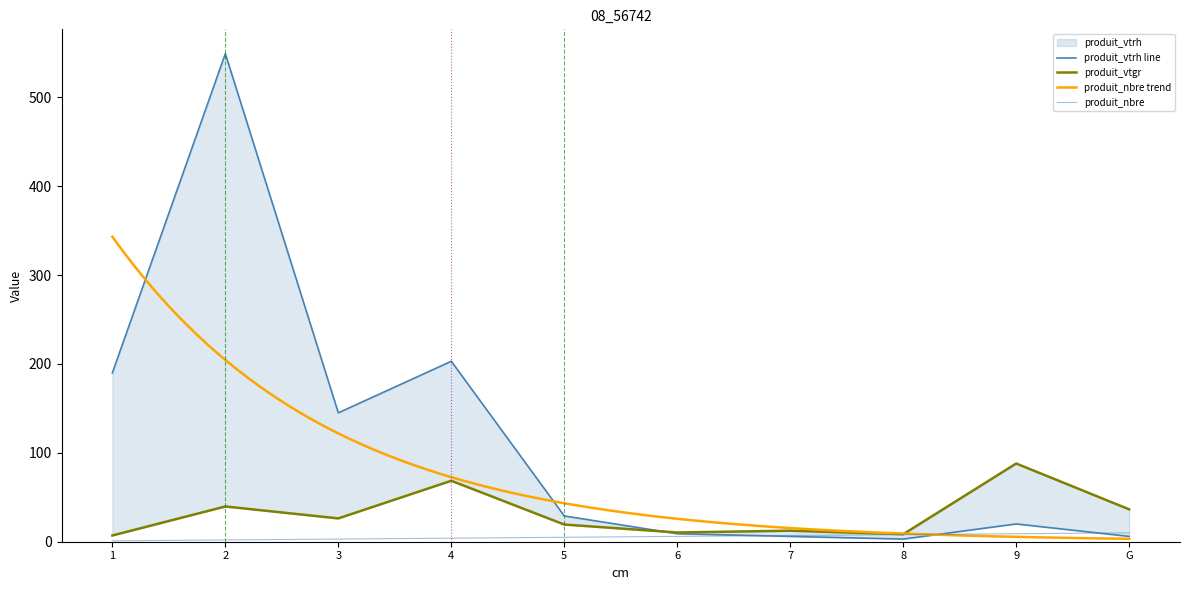

Reading right to left, extract all data points from this chart.

produit_vtgr: G=36.4	9=88.0	8=8.4	7=12.4	6=10.4	5=19.3	4=68.6	3=26.2	2=39.6	1=7.0
produit_nbre: G=10.0	9=9.0	8=8.0	7=7.0	6=6.0	5=5.0	4=4.0	3=3.0	2=2.0	1=1.0
produit_vtrh: G=6.0	9=20.0	8=3.0	7=6.0	6=9.0	5=29.0	4=203.0	3=145.0	2=549.0	1=190.0